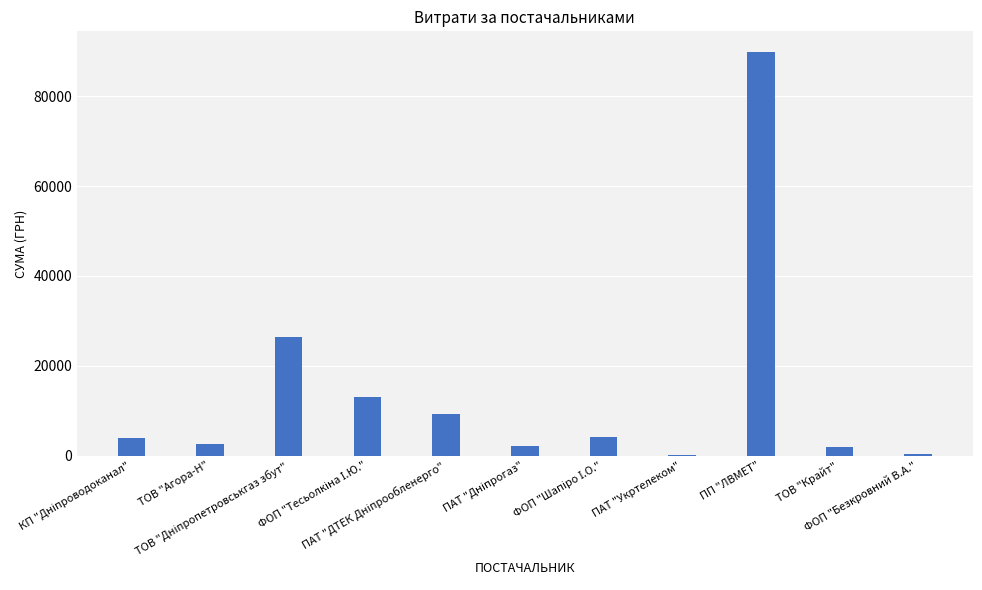

What is the maximum value shown in the chart?

90000.0